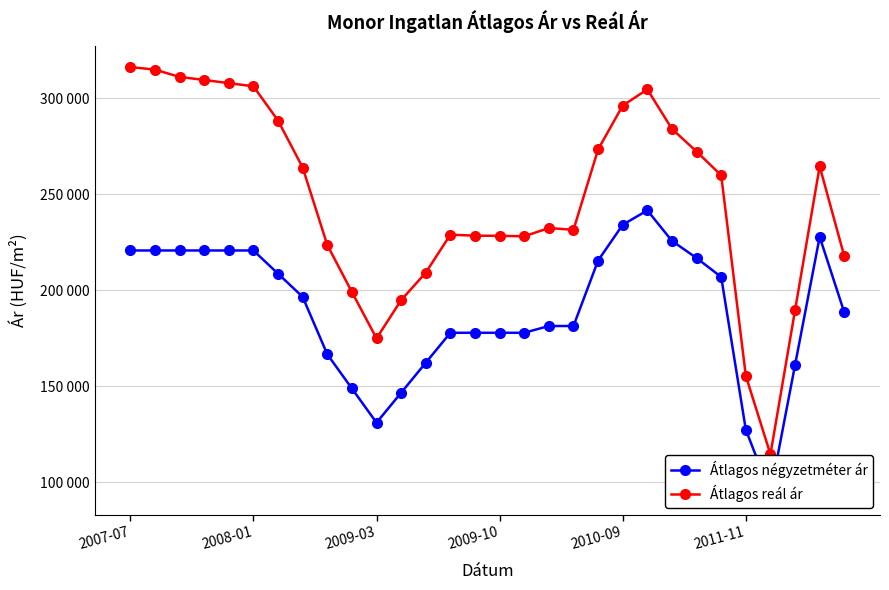

Is the value of Átlagos négyzetméter ár at 9 greater than the value of Átlagos reál ár at 9?

No